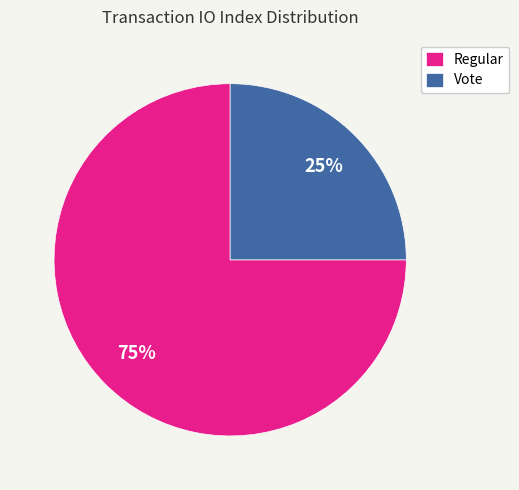

The Regular slice represents 75% of the pie. True or false?

True